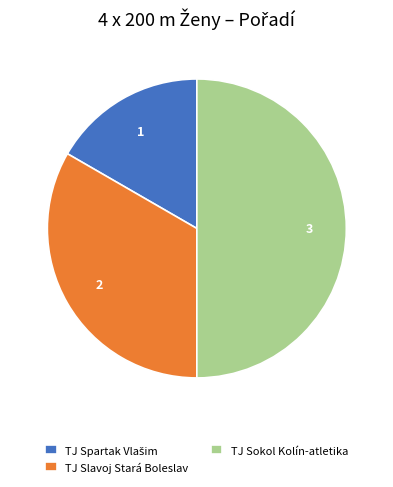

True or false: TJ Slavoj Stará Boleslav accounts for 48% of the total.

False